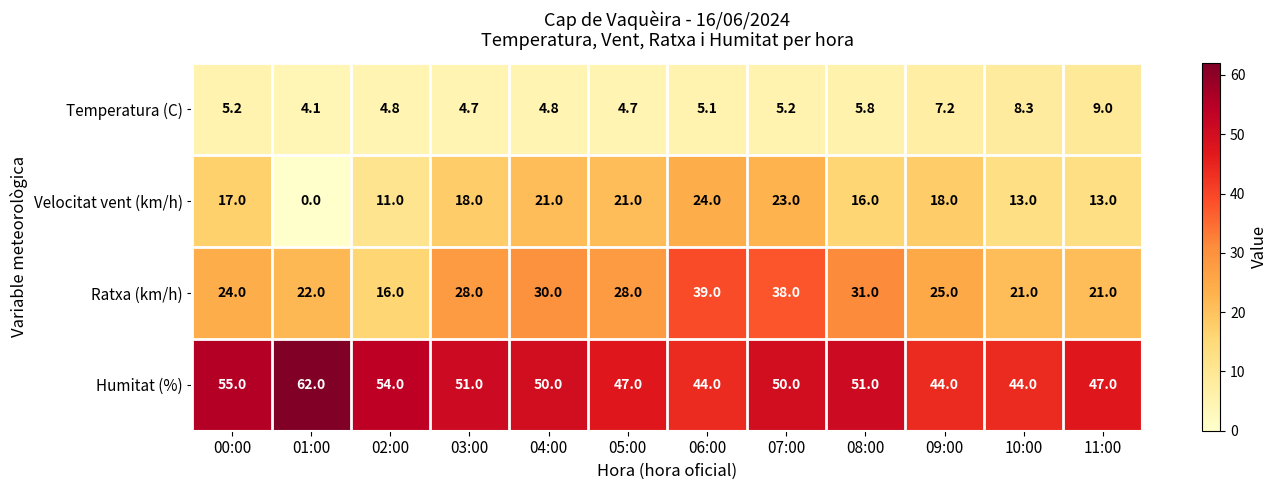

Which series has the largest total across all categories?

Humitat (%)